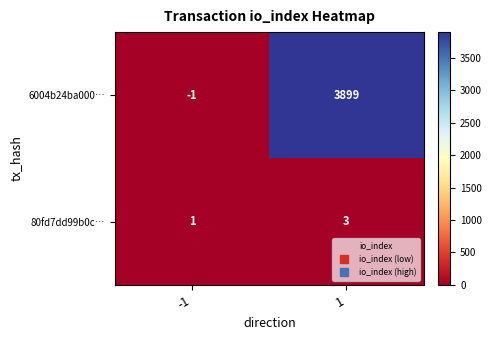

What is the approximate value of 80fd7dd99b0c… at 1?

3